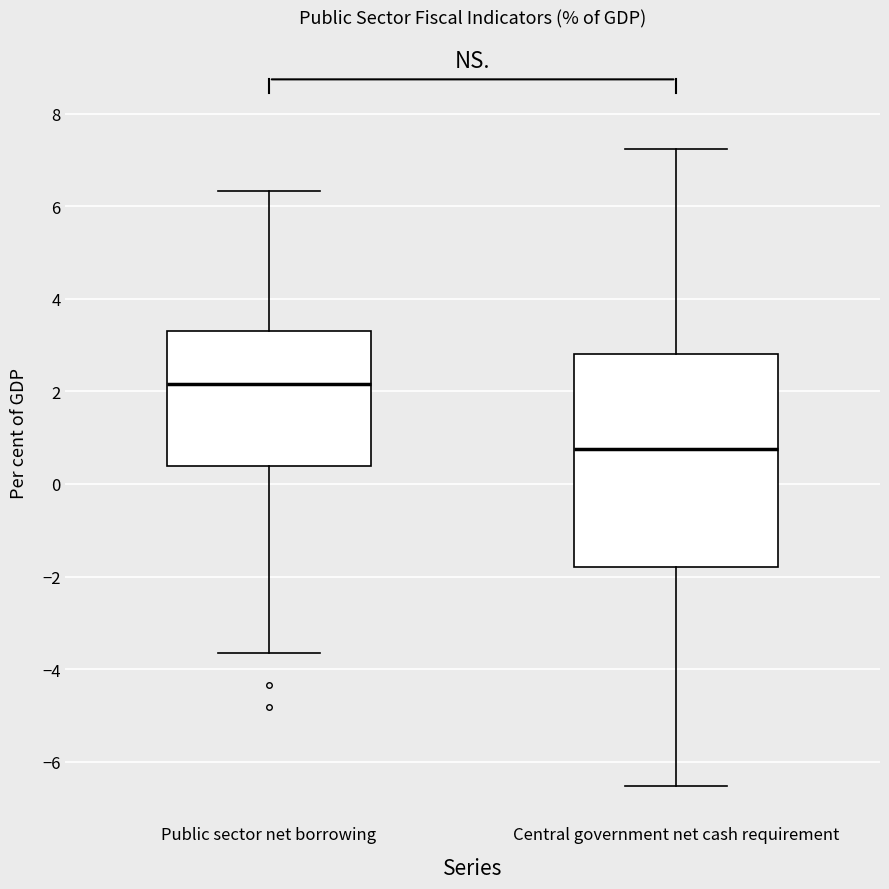

Which box is the tallest, from its lower edge to its upper edge?

Central government net cash requirement